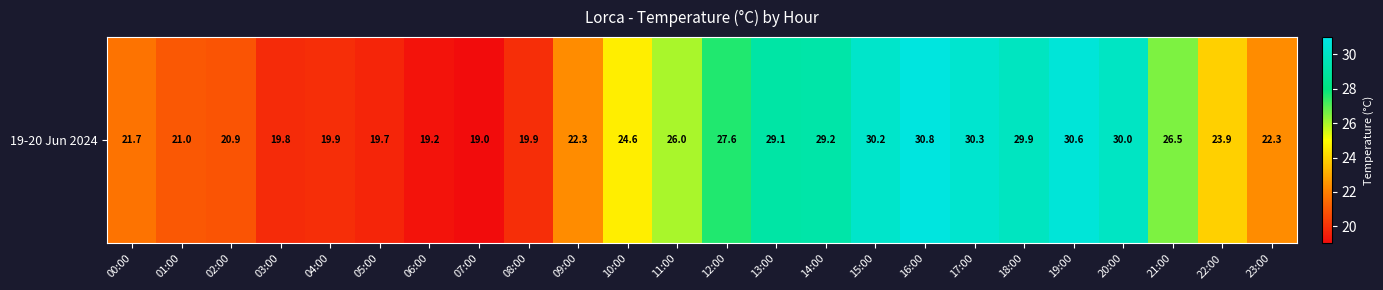

Is it true that the value at 06:00 is 19.2?

True